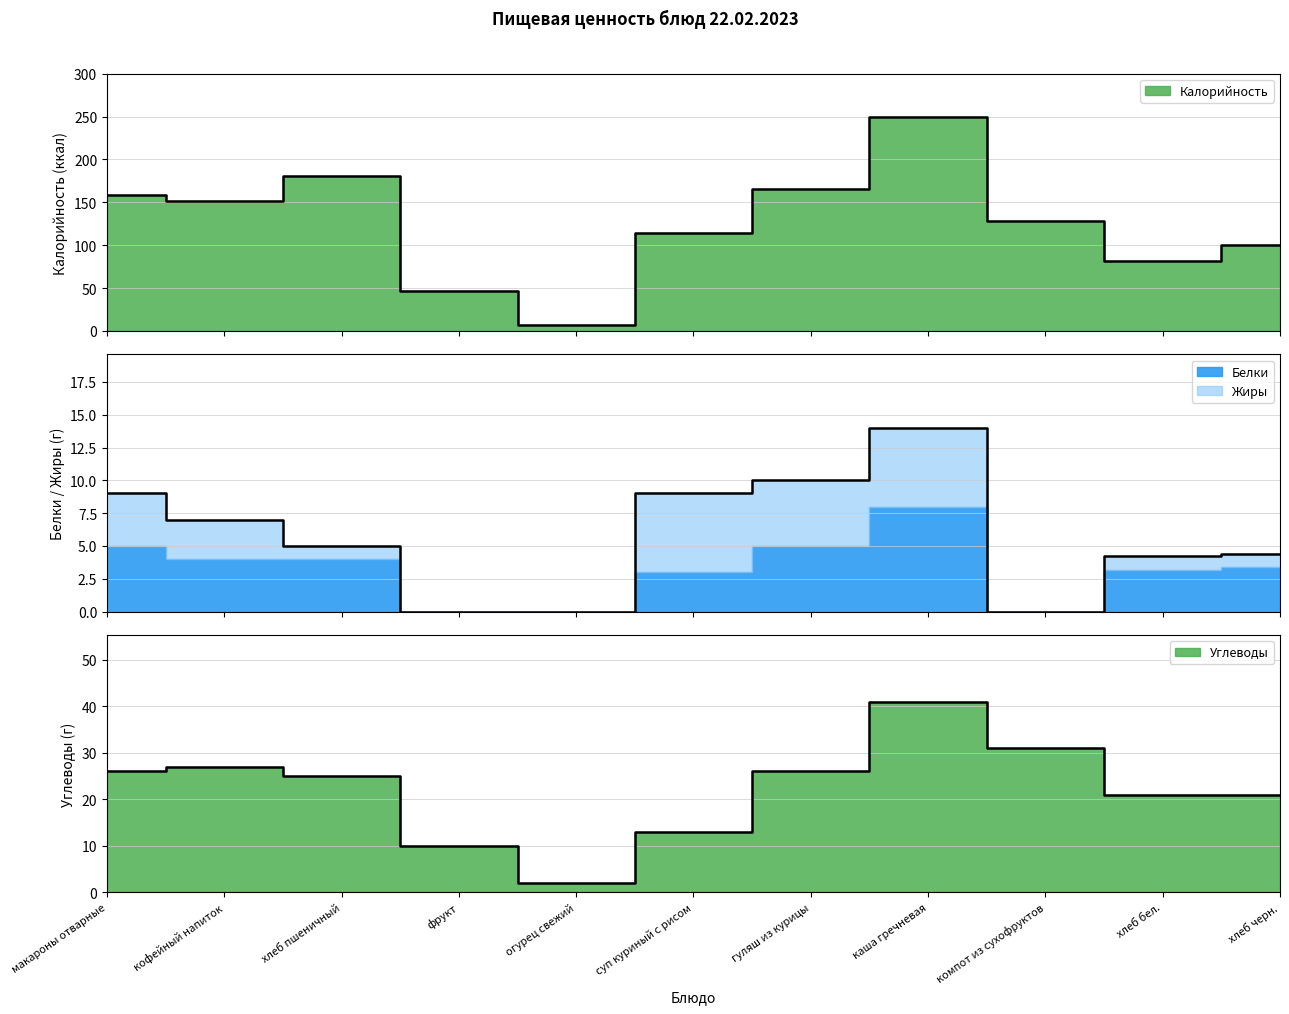

What is the total value across all series at суп куриный с рисом?

127